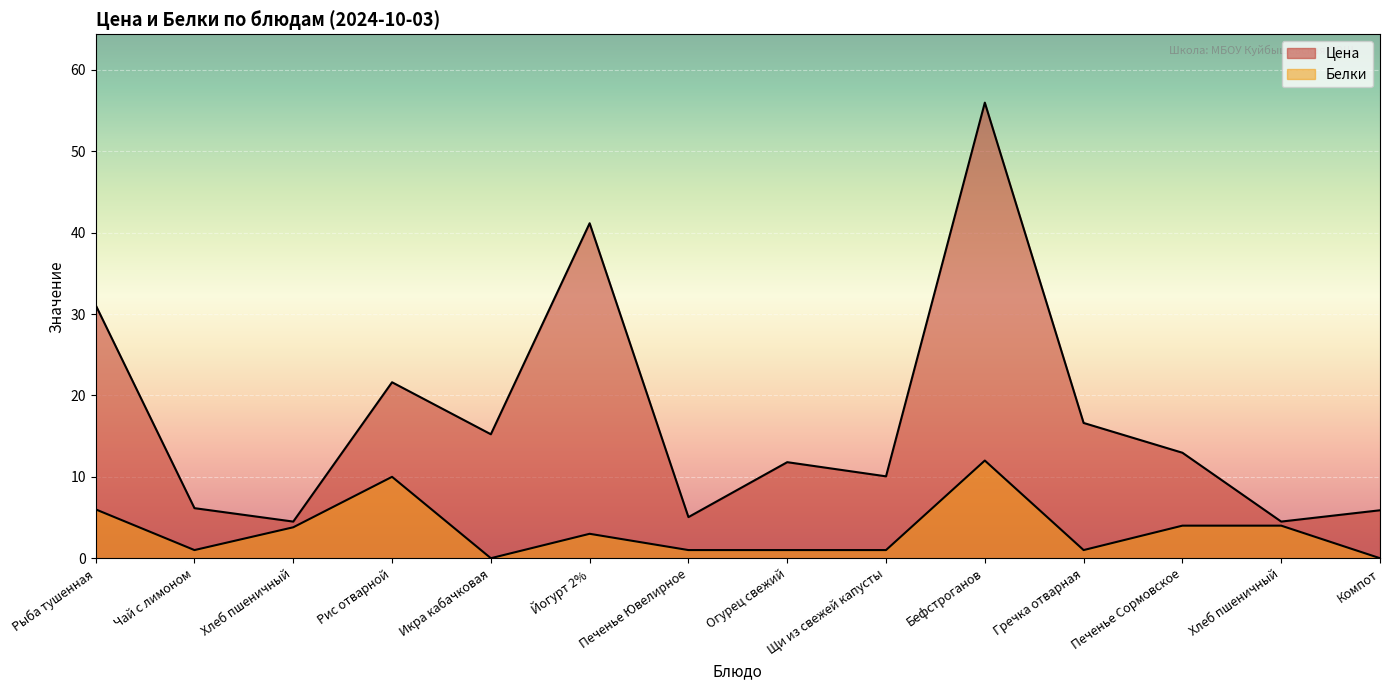

How many values in the Цена series exceed 12?

7